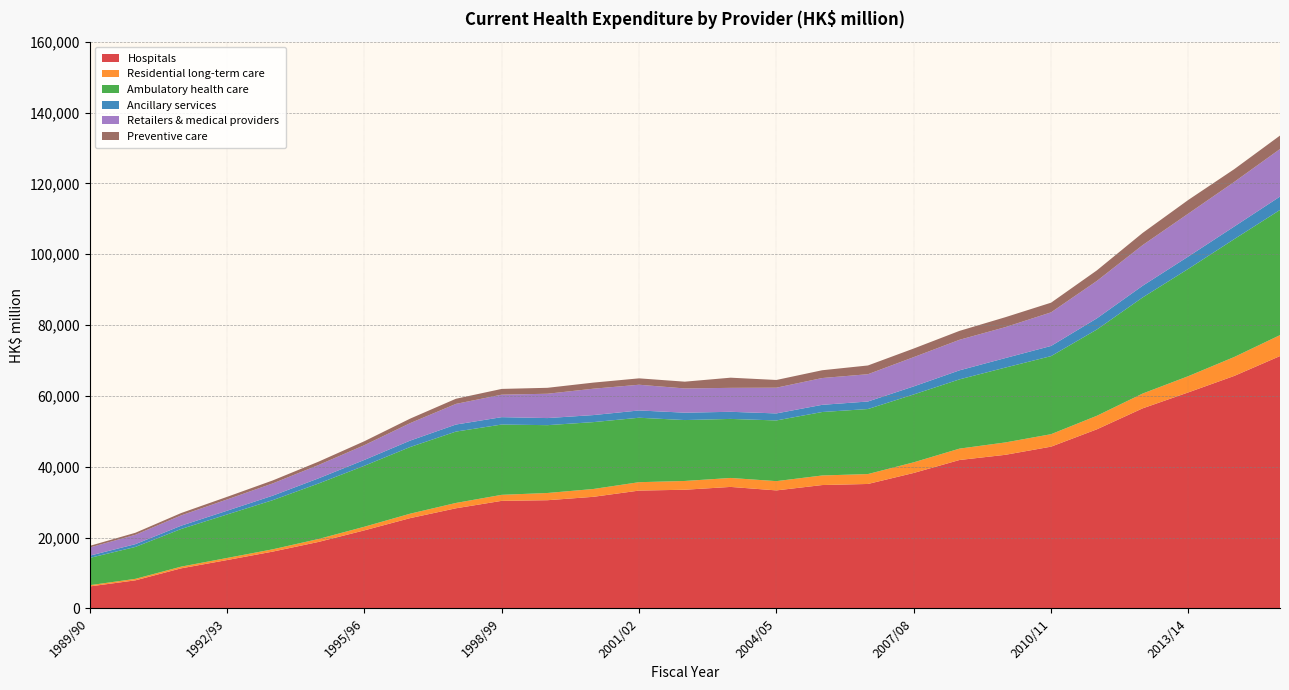

Reading left to right, transcribe all the data shown in this chart.

Hospitals: 1989/90=6195	1990/91=7920	1991/92=11311	1992/93=13640	1993/94=16033	1994/95=18766	1995/96=22024	1996/97=25482	1997/98=28261	1998/99=30359	1999/00=30540	2000/01=31496	2001/02=33259	2002/03=33498	2003/04=34293	2004/05=33308	2005/06=34823	2006/07=35128	2007/08=38239	2008/09=41895	2009/10=43355	2010/11=45663	2011/12=50558	2012/13=56478	2013/14=60992	2014/15=65628	2015/16=71240
Residential long-term care: 1989/90=349	1990/91=422	1991/92=480	1992/93=589	1993/94=648	1994/95=828	1995/96=1026	1996/97=1253	1997/98=1505	1998/99=1702	1999/00=2039	2000/01=2208	2001/02=2370	2002/03=2477	2003/04=2531	2004/05=2619	2005/06=2700	2006/07=2798	2007/08=2998	2008/09=3212	2009/10=3494	2010/11=3517	2011/12=3822	2012/13=4176	2013/14=4586	2014/15=5345	2015/16=5909
Ambulatory health care: 1989/90=7697	1990/91=9012	1991/92=10631	1992/93=12274	1993/94=13878	1994/95=15668	1995/96=17214	1996/97=18821	1997/98=20147	1998/99=19843	1999/00=19150	2000/01=18882	2001/02=18196	2002/03=17194	2003/04=16667	2004/05=17134	2005/06=17917	2006/07=18358	2007/08=19166	2008/09=19554	2009/10=21132	2010/11=22044	2011/12=24355	2012/13=27130	2013/14=30300	2014/15=33277	2015/16=35338
Ancillary services: 1989/90=632	1990/91=786	1991/92=924	1992/93=1065	1993/94=1271	1994/95=1454	1995/96=1646	1996/97=1810	1997/98=1990	1998/99=2085	1999/00=2001	2000/01=1987	2001/02=2055	2002/03=2083	2003/04=2010	2004/05=1983	2005/06=2030	2006/07=2124	2007/08=2271	2008/09=2548	2009/10=2690	2010/11=2872	2011/12=3152	2012/13=3301	2013/14=3488	2014/15=3554	2015/16=3777
Retailers & medical providers: 1989/90=2309	1990/91=2638	1991/92=2918	1992/93=3177	1993/94=3460	1994/95=3764	1995/96=4163	1996/97=4935	1997/98=5829	1998/99=6351	1999/00=6868	2000/01=7447	2001/02=7264	2002/03=6842	2003/04=6760	2004/05=7261	2005/06=7564	2006/07=7707	2007/08=8265	2008/09=8625	2009/10=8731	2010/11=9486	2011/12=10562	2012/13=11481	2013/14=12114	2014/15=12599	2015/16=13420
Preventive care: 1989/90=461	1990/91=574	1991/92=662	1992/93=736	1993/94=839	1994/95=946	1995/96=1118	1996/97=1270	1997/98=1451	1998/99=1623	1999/00=1678	2000/01=1720	2001/02=1801	2002/03=1914	2003/04=2872	2004/05=2182	2005/06=2199	2006/07=2468	2007/08=2429	2008/09=2517	2009/10=2801	2010/11=2730	2011/12=2980	2012/13=3439	2013/14=3863	2014/15=3596	2015/16=3807